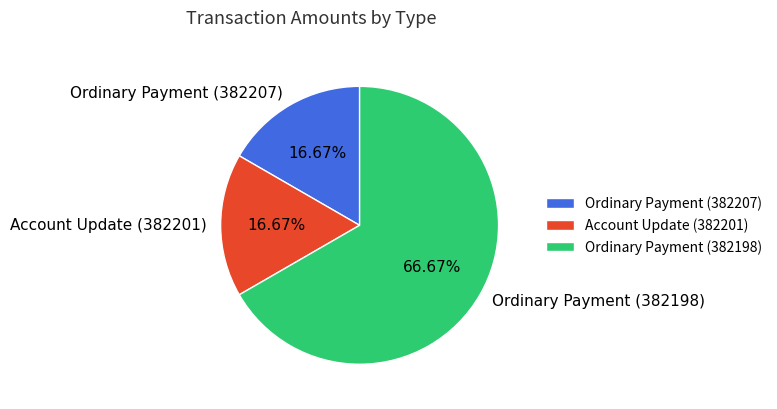

To the nearest percent, what is the combined percentage of Account Update (382201) and Ordinary Payment (382207)?

33%